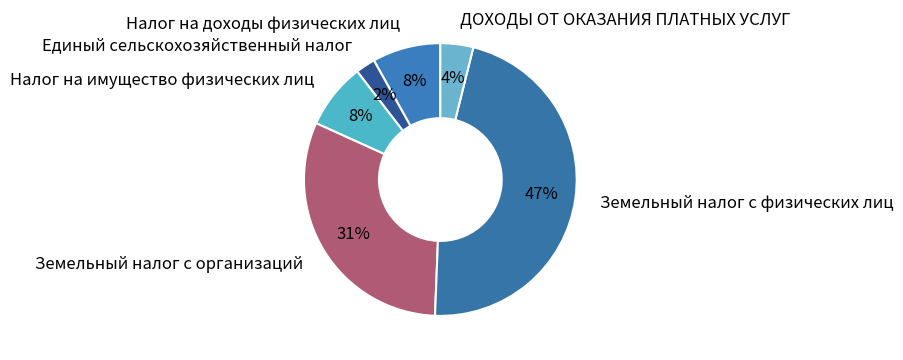

To the nearest percent, what is the average slice percentage?

17%